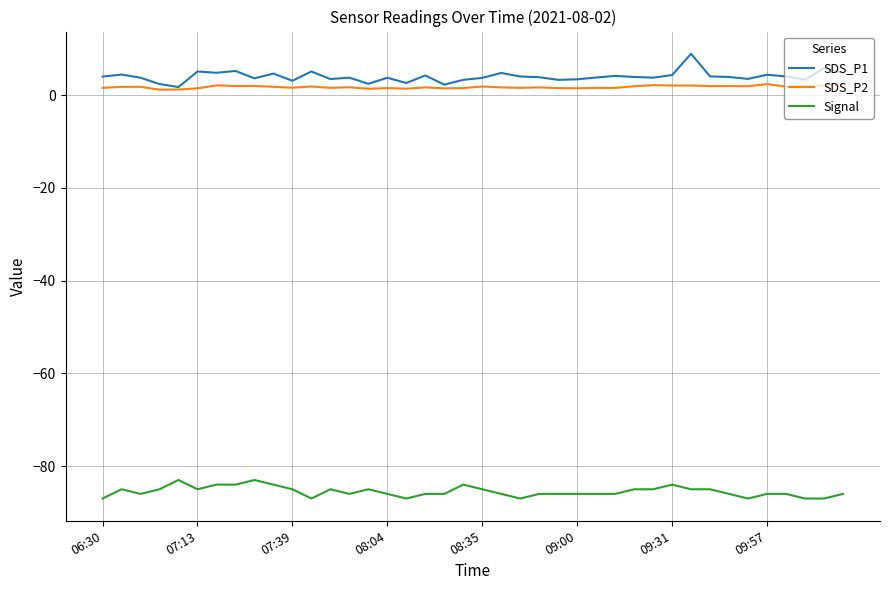

What is the smallest value displayed?

-87.0